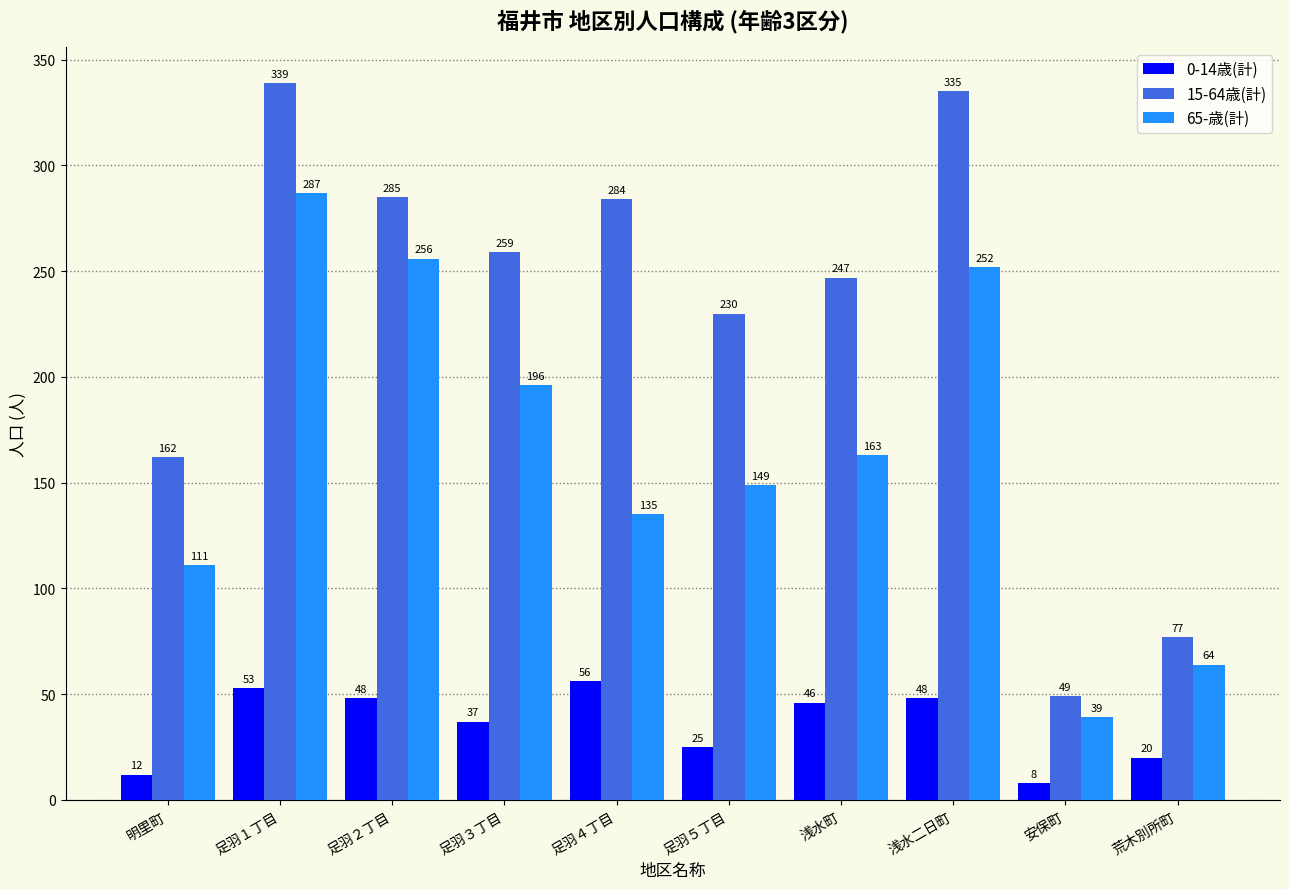

How many groups of bars are there?

10